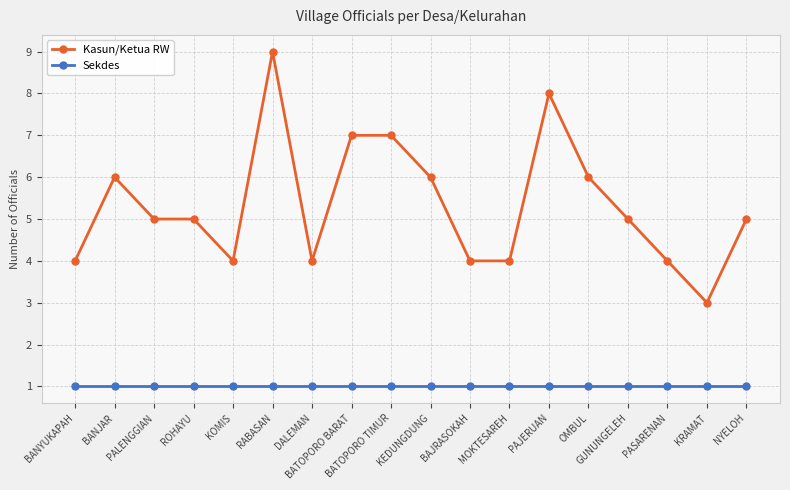

What is the difference between the Kasun/Ketua RW values at KEDUNGDUNG and BANYUKAPAH?

2